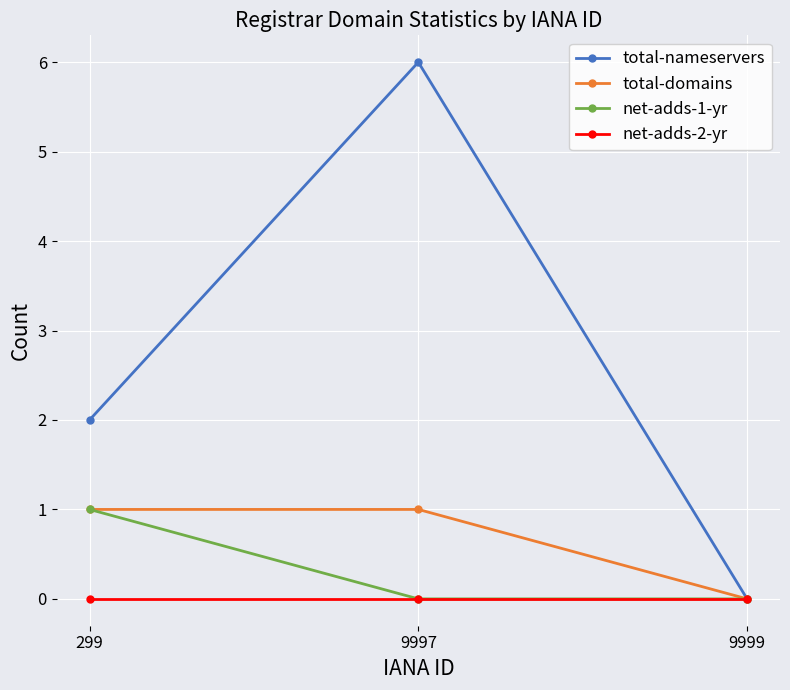

Which series has the widest spread of values?

total-nameservers